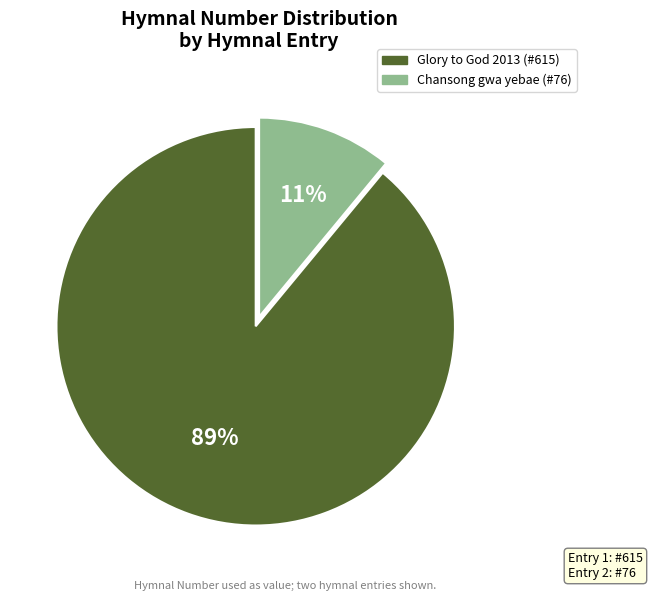

To the nearest percent, what is the difference between the largest and smallest slice percentages?

78%